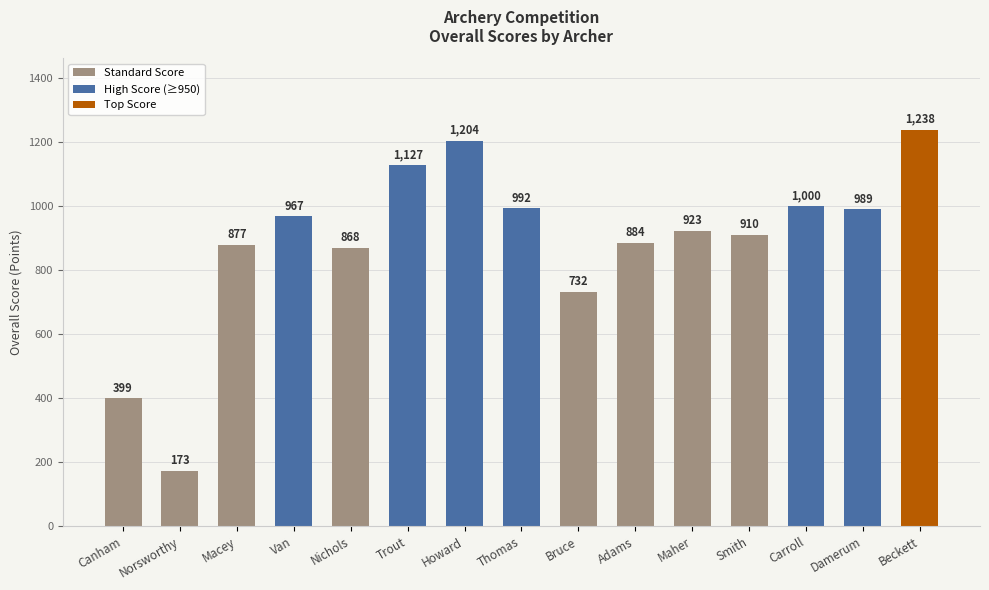

Rank the categories by value from lowest to highest.

Norsworthy, Canham, Bruce, Nichols, Macey, Adams, Smith, Maher, Van, Damerum, Thomas, Carroll, Trout, Howard, Beckett